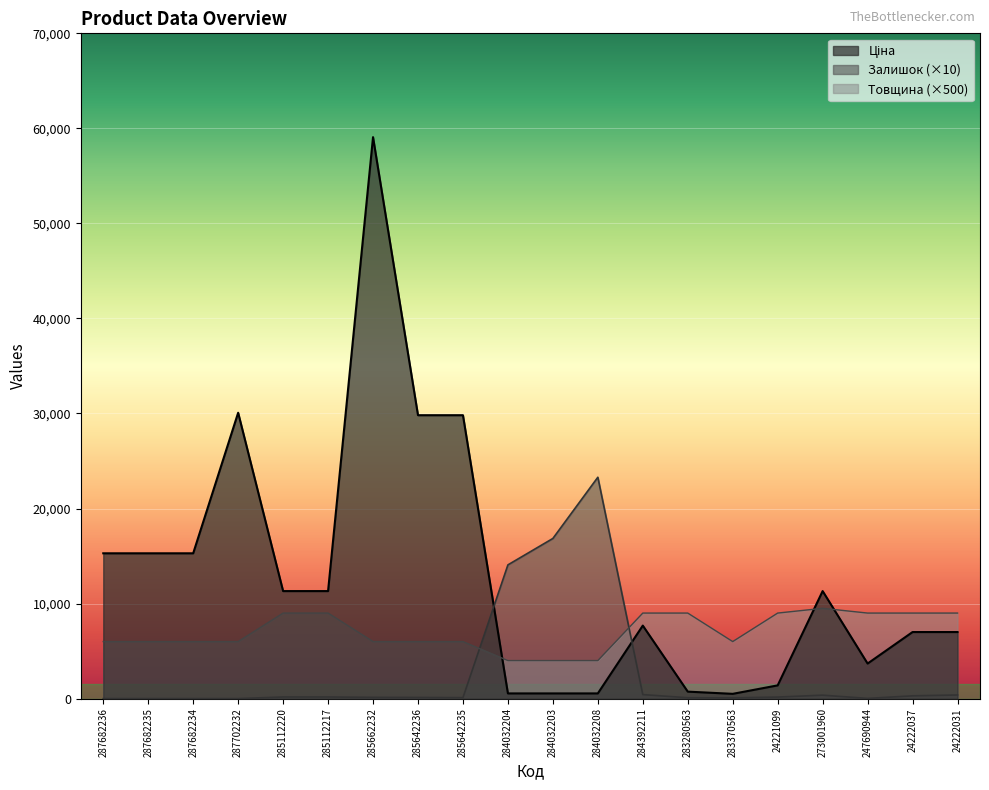

Which series has the largest range (max minus min)?

Ціна